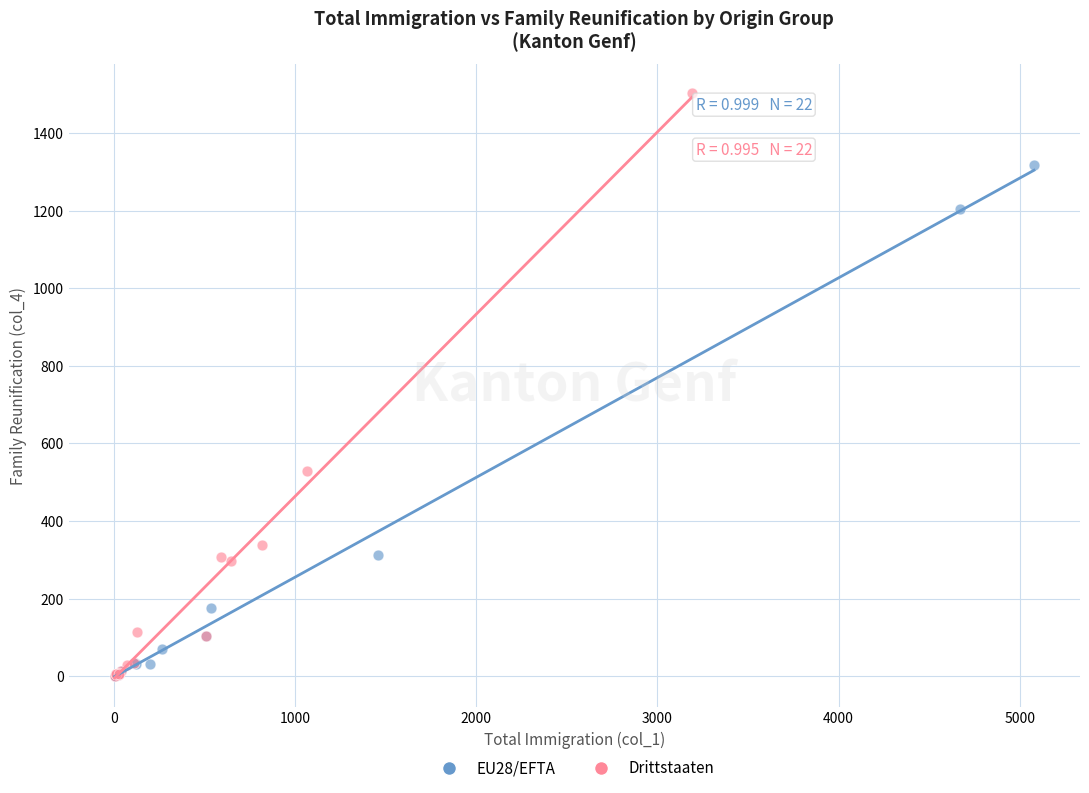

What are all the series names shown in the legend?

EU28/EFTA, Drittstaaten